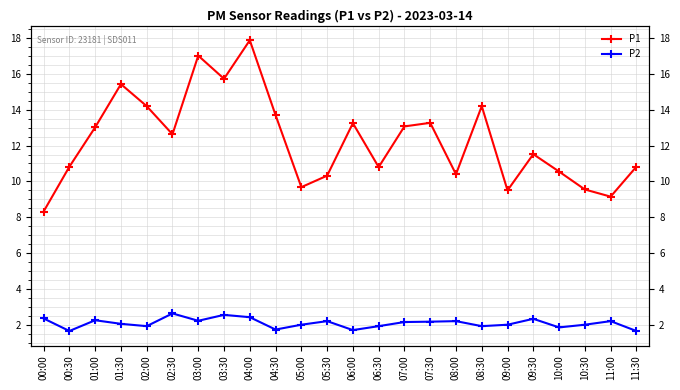

What is the difference between the highest and lowest values at 02:00?

12.3